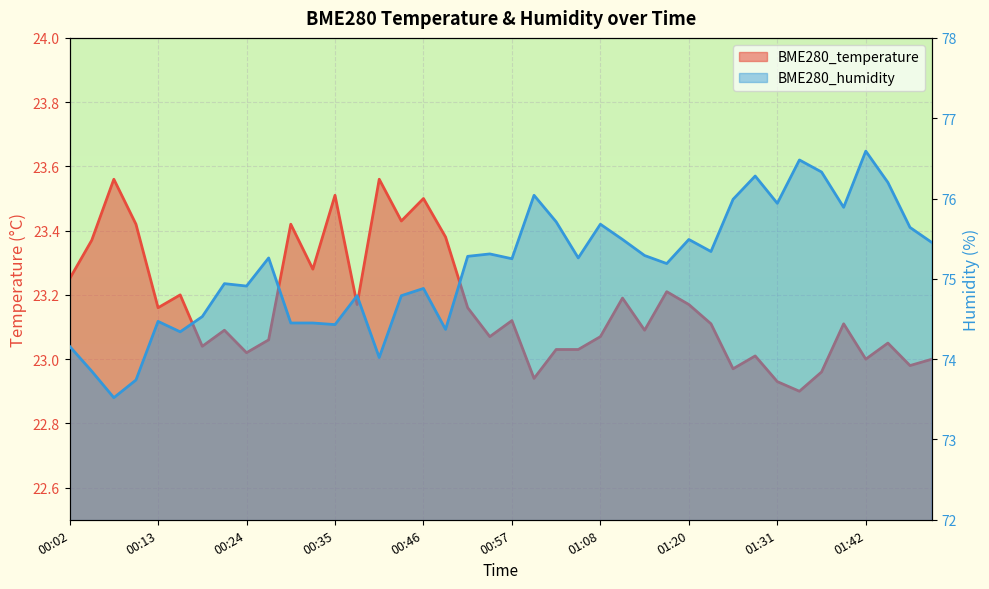

Count the number of data series in this chart.

2